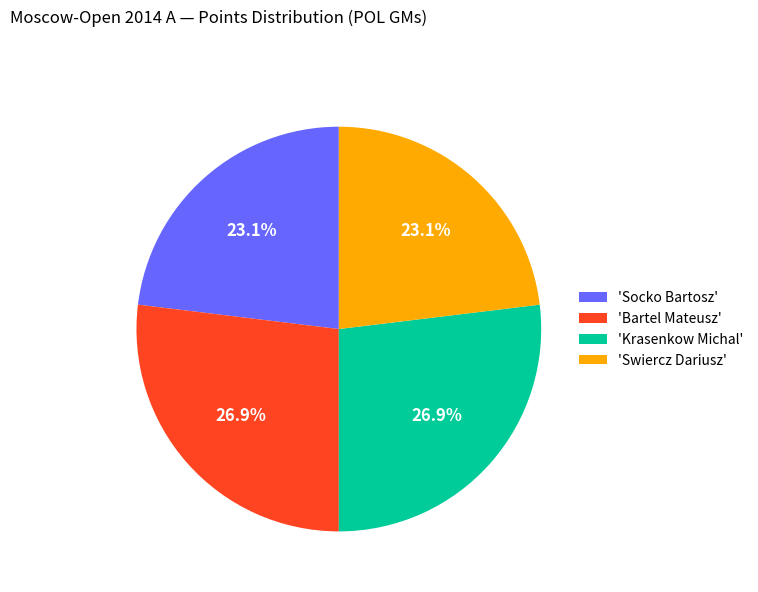

To the nearest percent, what is the average slice percentage?

25%